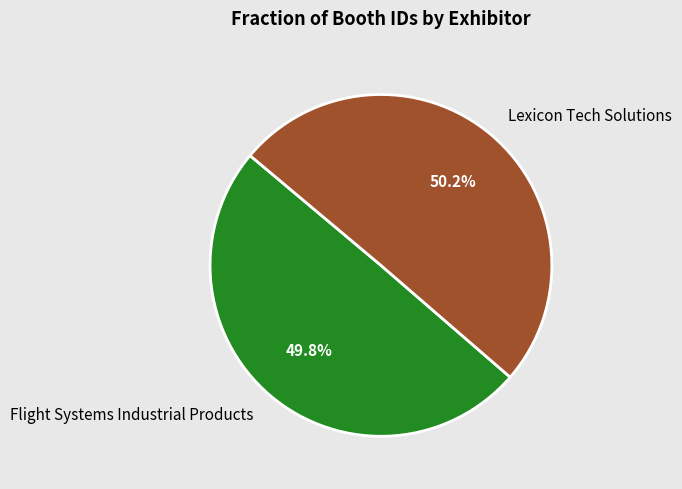

To the nearest percent, what percentage of the pie is Flight Systems Industrial Products?

50%